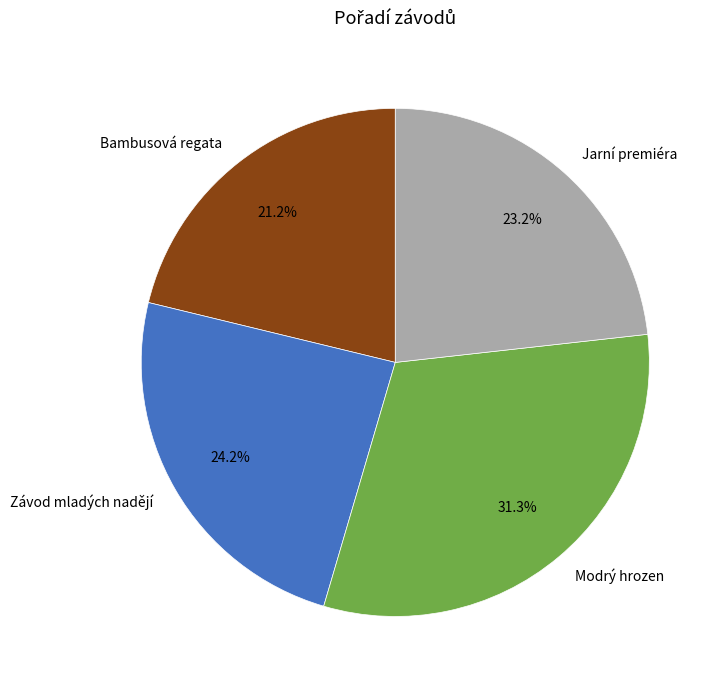

What is the ratio of the value at Závod mladých nadějí to the value at Jarní premiéra?

1.0